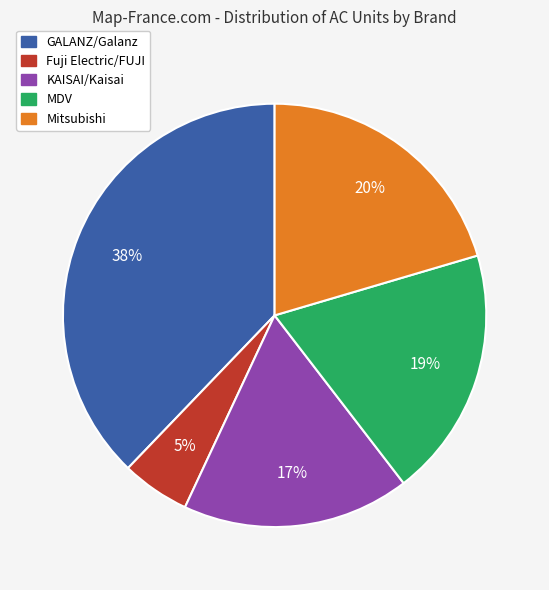

To the nearest percent, what is the average slice percentage?

20%